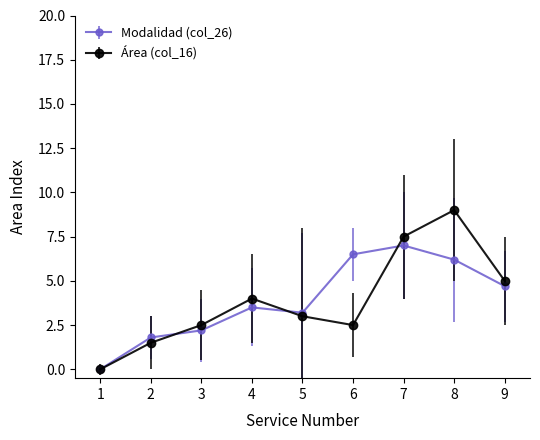

What is the sum of all Área (col_16) values?

35.0